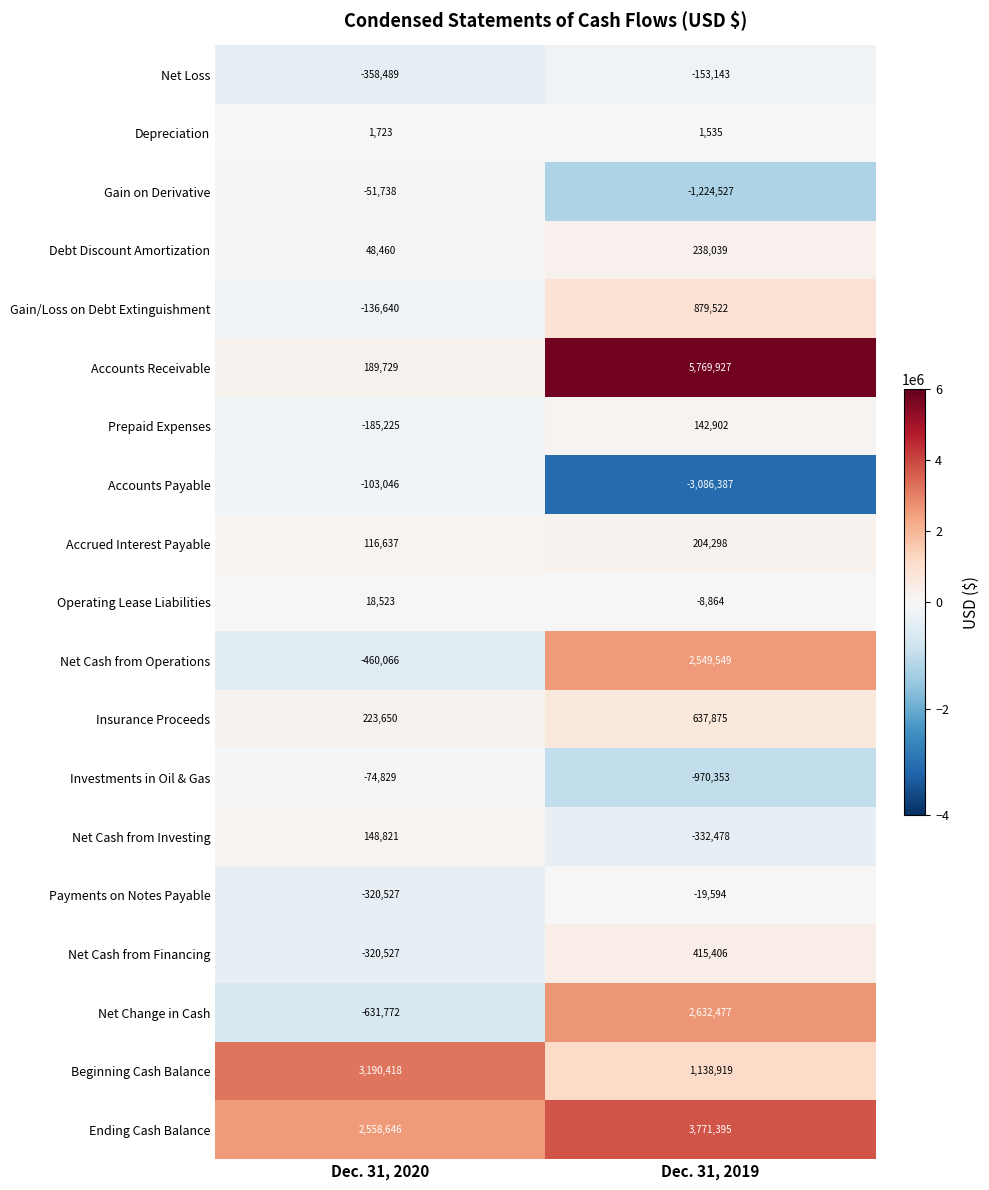

Between Dec. 31, 2020 and Dec. 31, 2019, which series saw the biggest shift?

Accounts Receivable